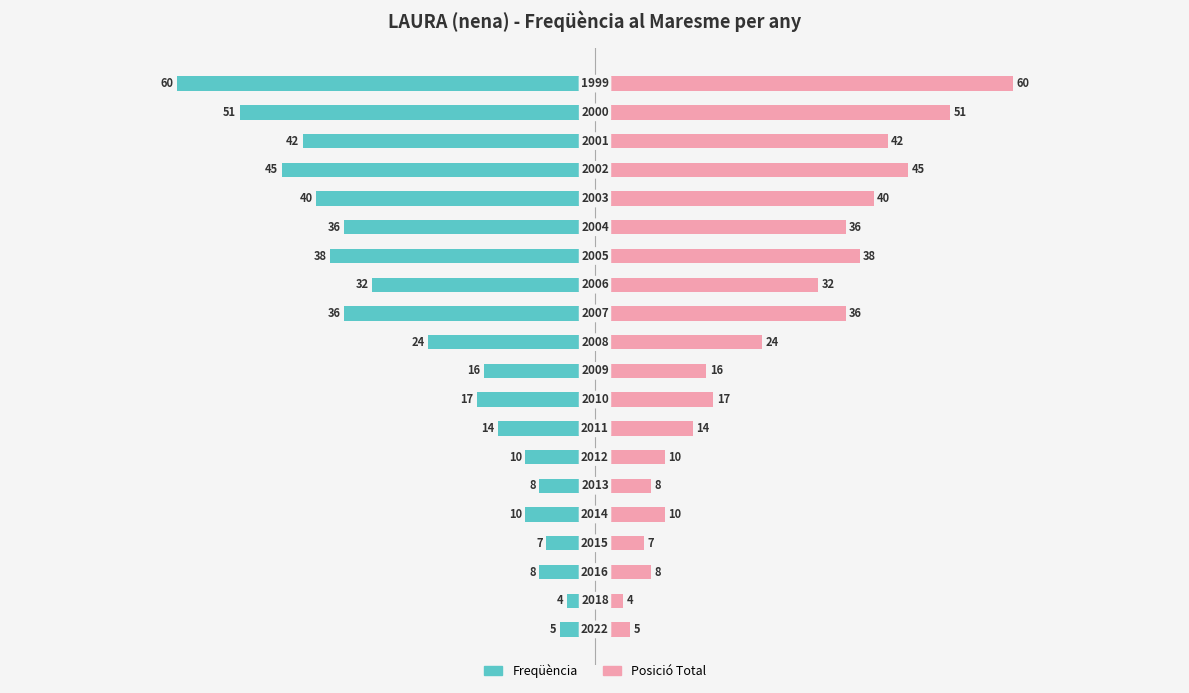

Rank the series at 10 from lowest to highest value.

Freqüència, Posició Total